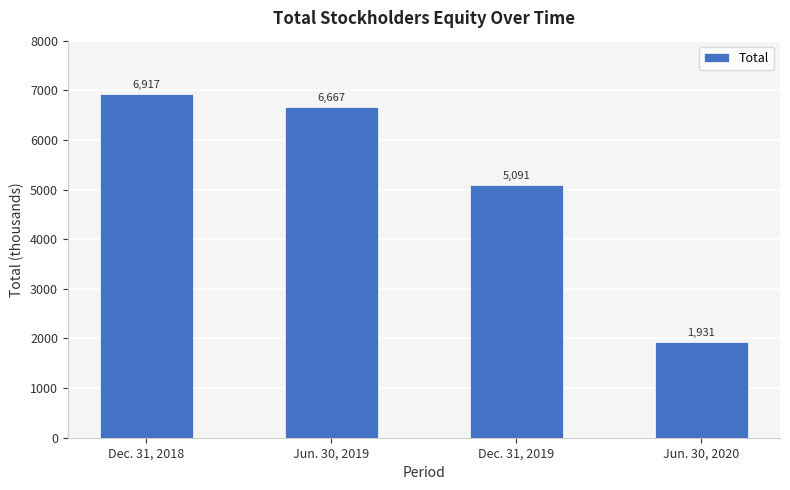

What is the sum of all values?

20606